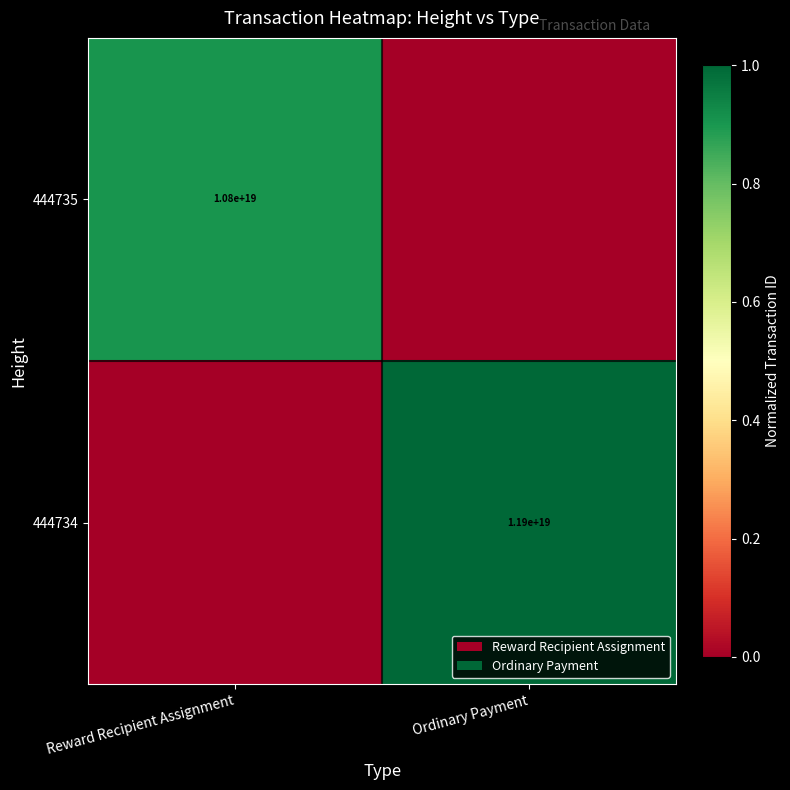

Is the value of 444734 at Ordinary Payment greater than the value of 444735 at Reward Recipient Assignment?

Yes